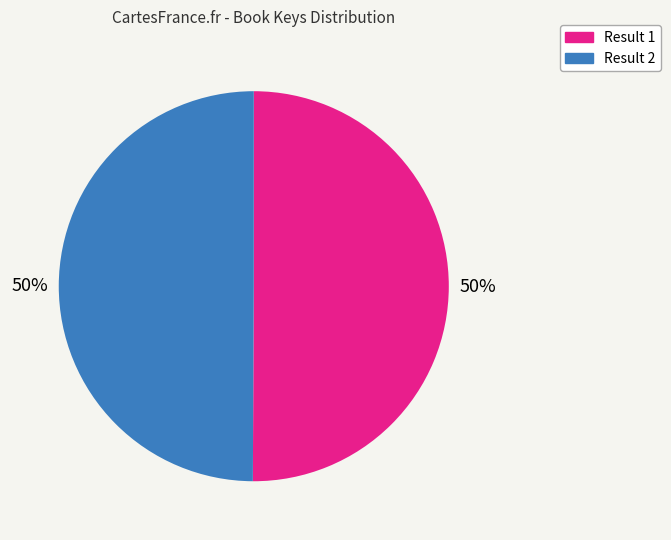

To the nearest percent, what is the average slice percentage?

50%